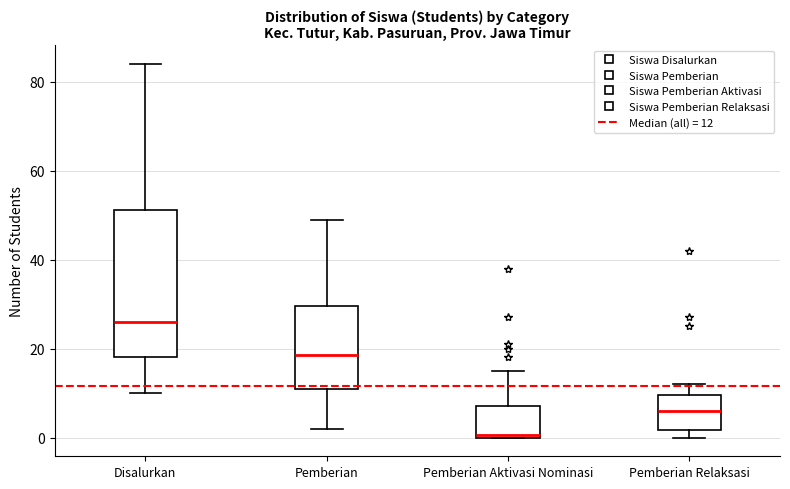

Reading left to right, read every box against the y-axis: the position of its median line, the range the box covers, and the ends of its whiskers. The values are not printed on the chart, so give them approximately, as read against the axis.

Disalurkan: median 26, box 18 to 52, whiskers 10 to 84
Pemberian: median 18, box 12 to 30, whiskers 2 to 50
Pemberian Aktivasi Nominasi: median 0, box 0 to 8, whiskers 0 to 16
Pemberian Relaksasi: median 6, box 2 to 10, whiskers 0 to 12